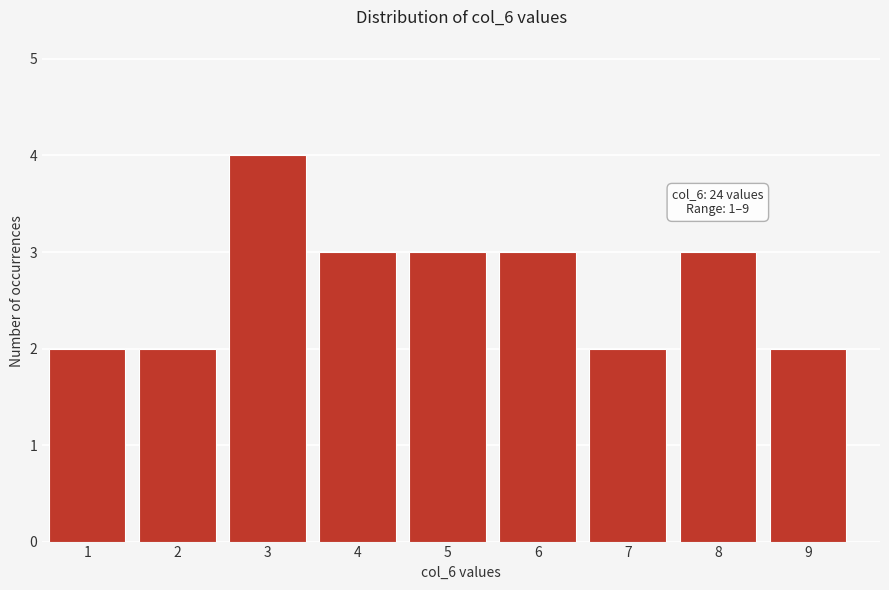

Over which range of the x-axis is the bar tallest?

2.5 to 3.5